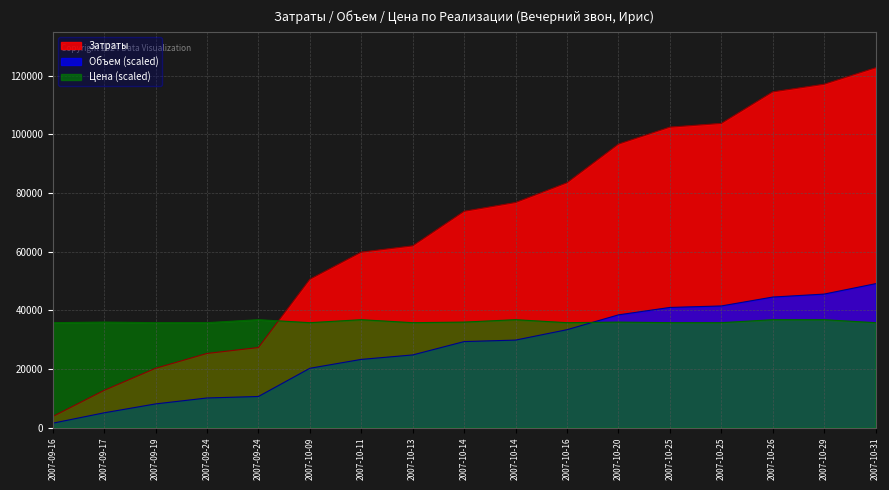

What is the total value across all series at 2007-09-17?

53771.0